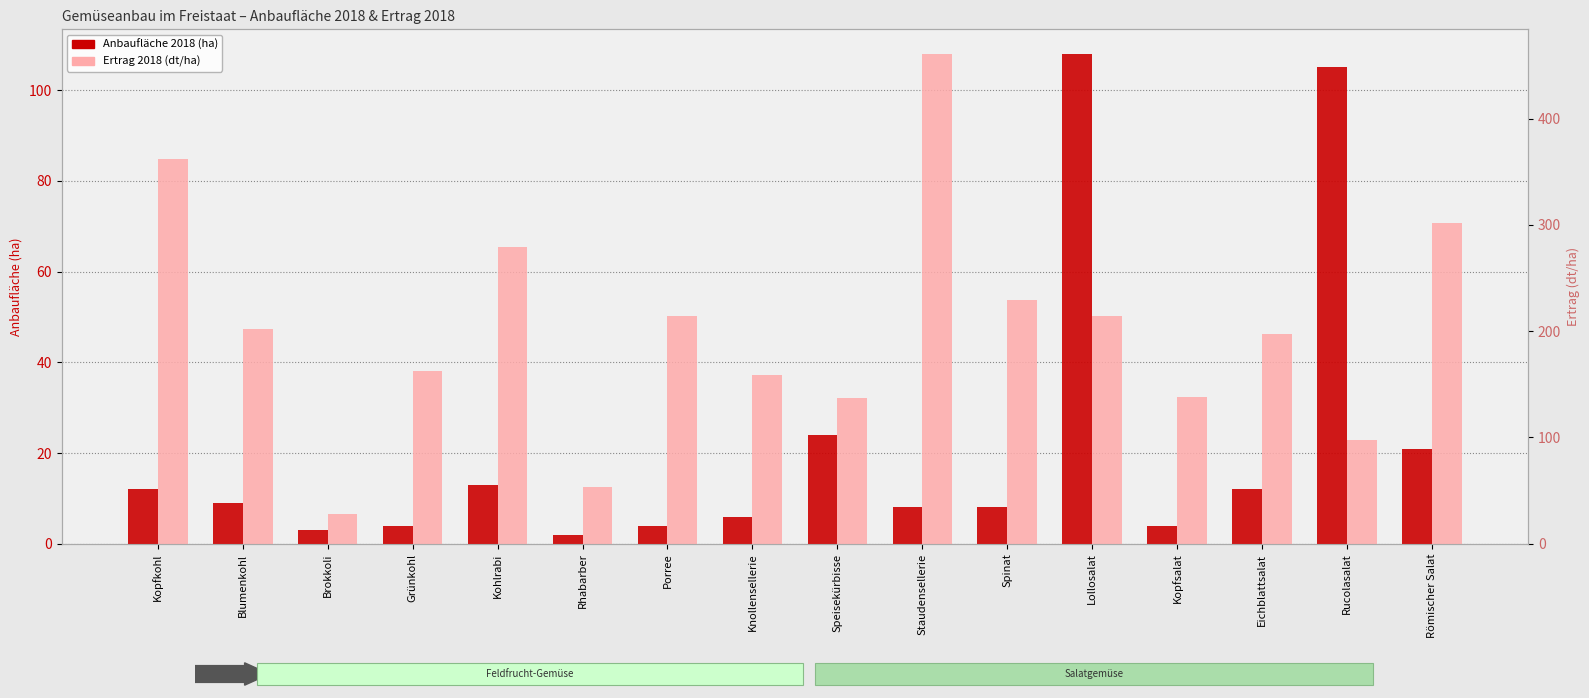

Are the bars grouped side by side (vs. stacked)?

Yes